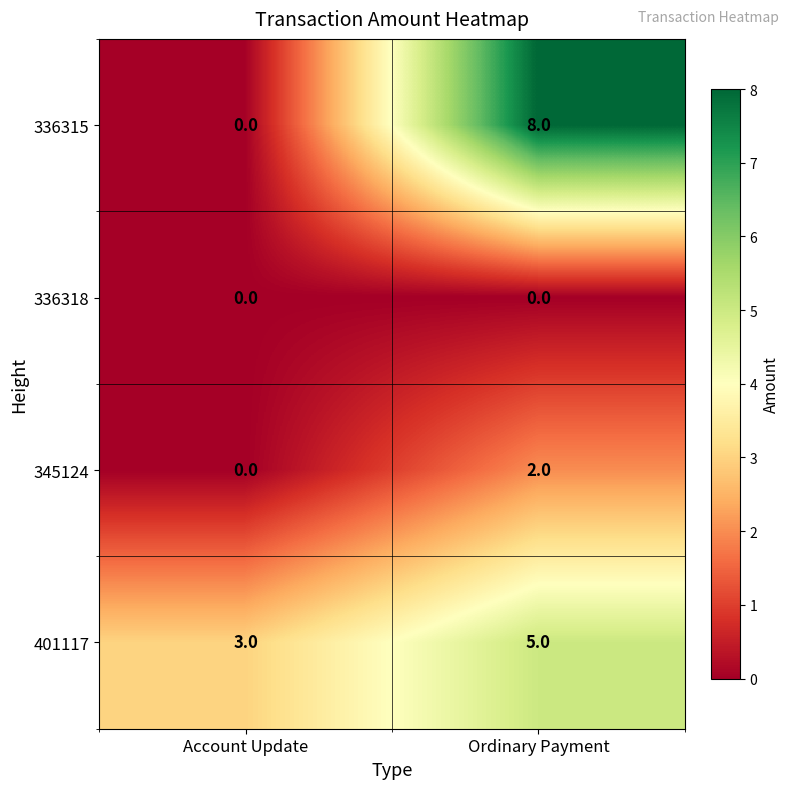

Rank the series by their maximum value, from highest to lowest.

336315, 401117, 345124, 336318